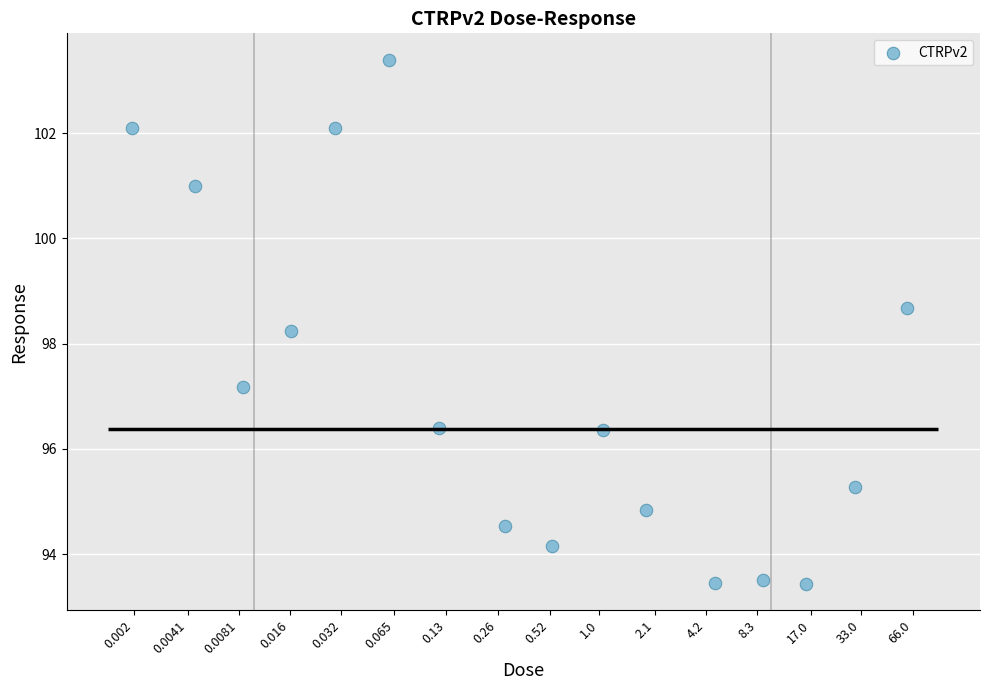

What Y value in the scatter plot is closest to 98?

98.2